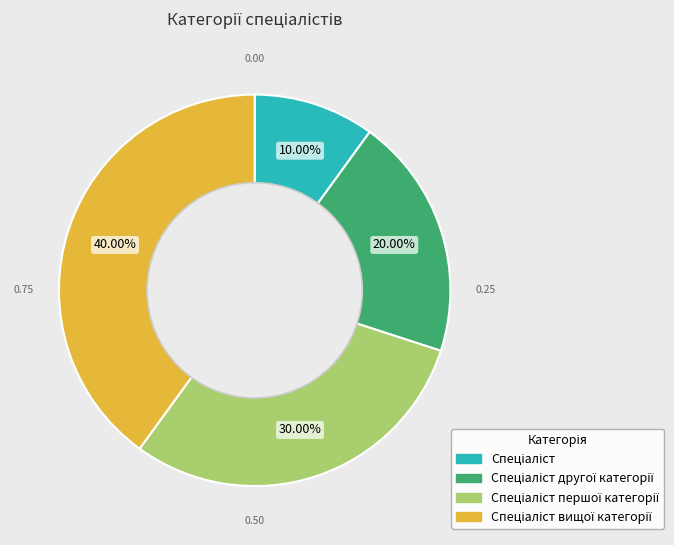

Does any single category account for the majority?

No